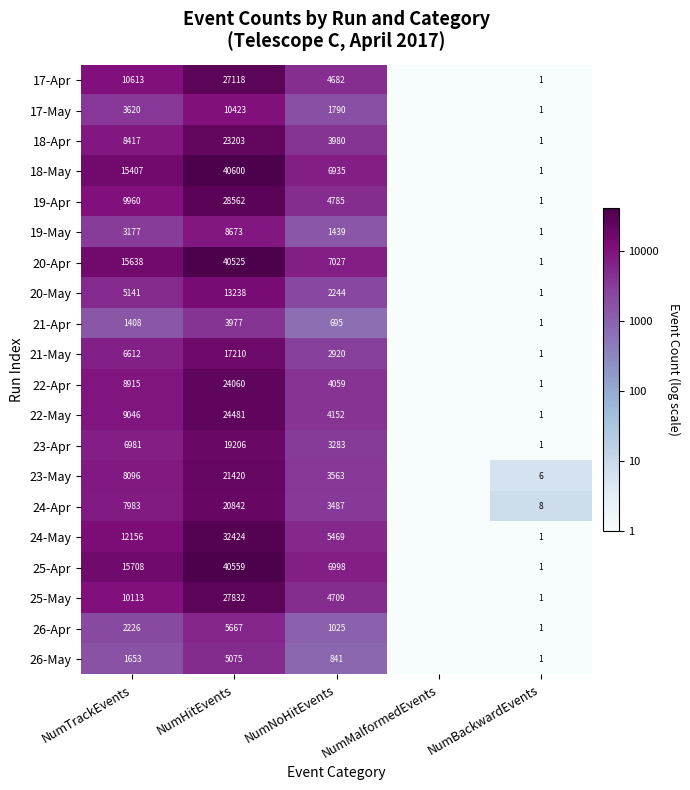

True or false: 17-May has a value of -1.5 at NumBackwardEvents.

False